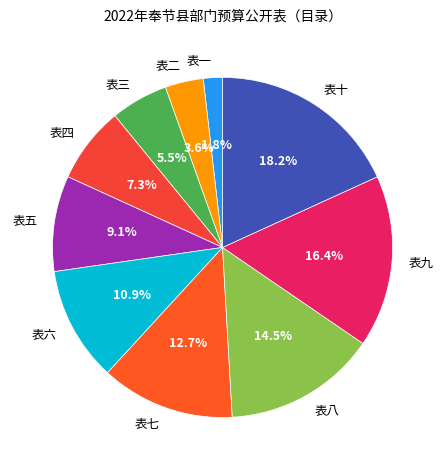

To the nearest percent, what is the difference between the 表三 and 表一 slice percentages?

4%